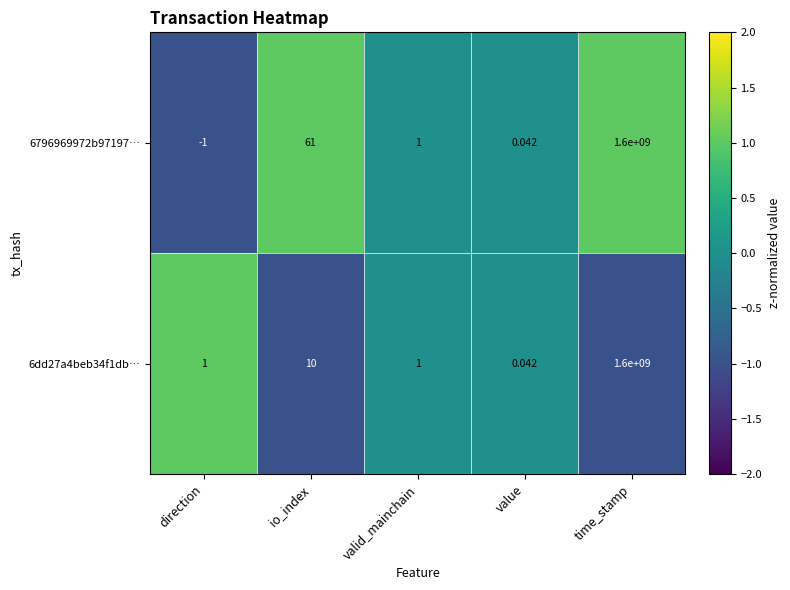

Is the value of 6dd27a4beb34f1db… at time_stamp greater than the value of 6796969972b97197… at value?

Yes